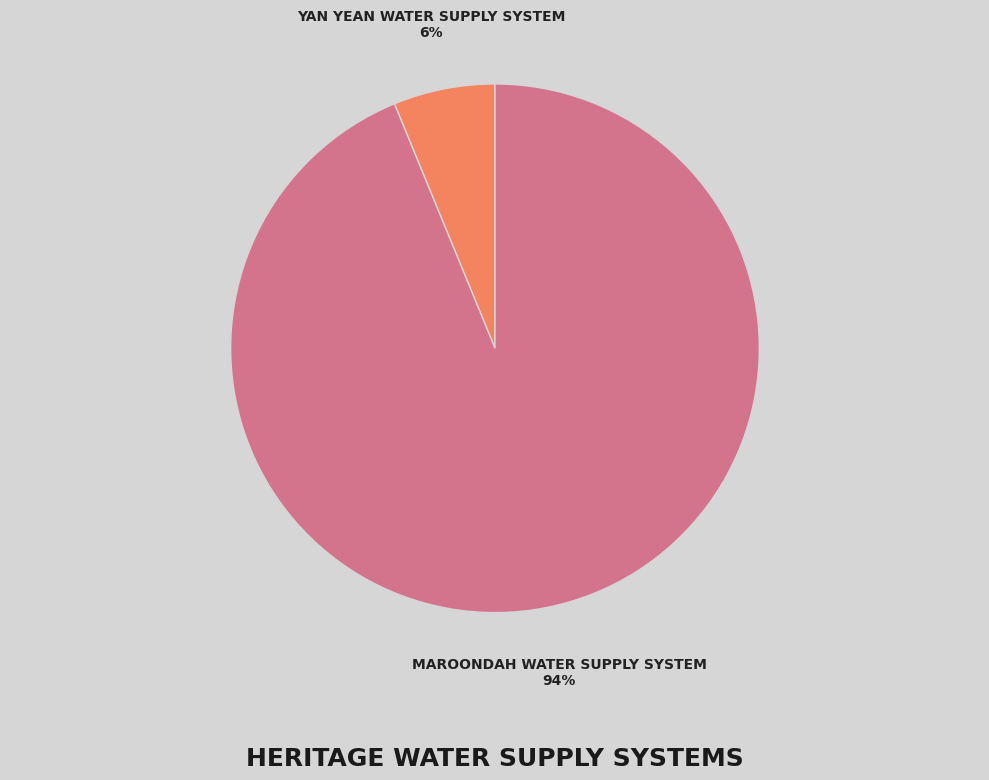

What percentage is the MAROONDAH WATER SUPPLY SYSTEM slice, to the nearest percent?

94%